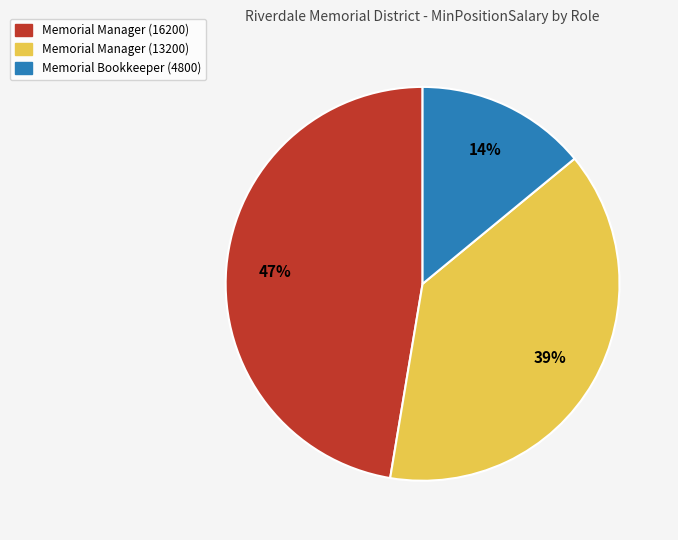

Is there a majority slice in this chart?

No